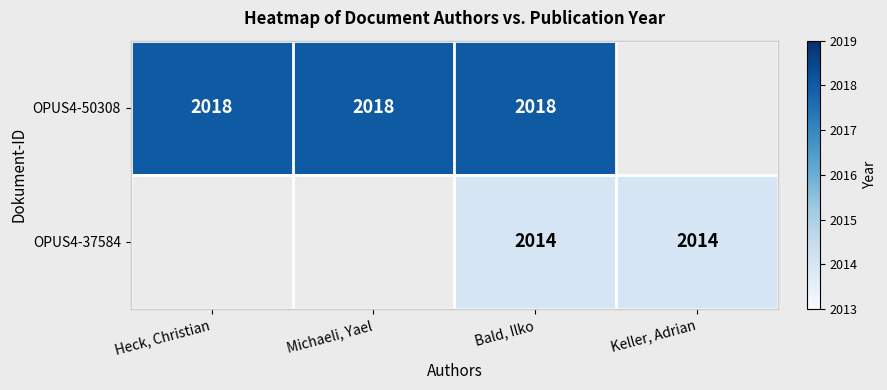

Between Keller, Adrian and Heck, Christian, which is larger?

Heck, Christian